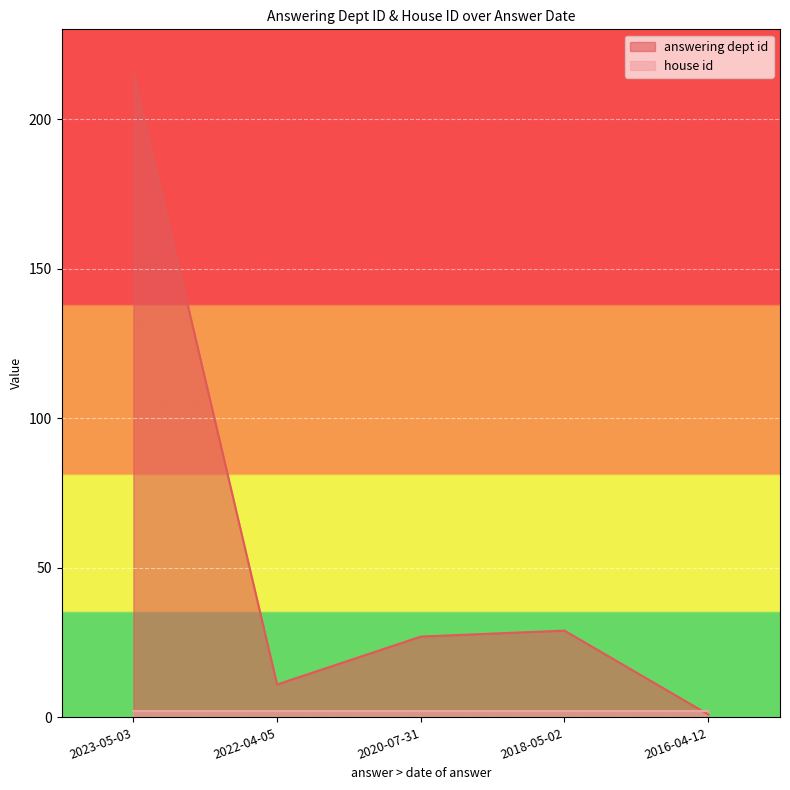

How many lines are shown in the chart?

2